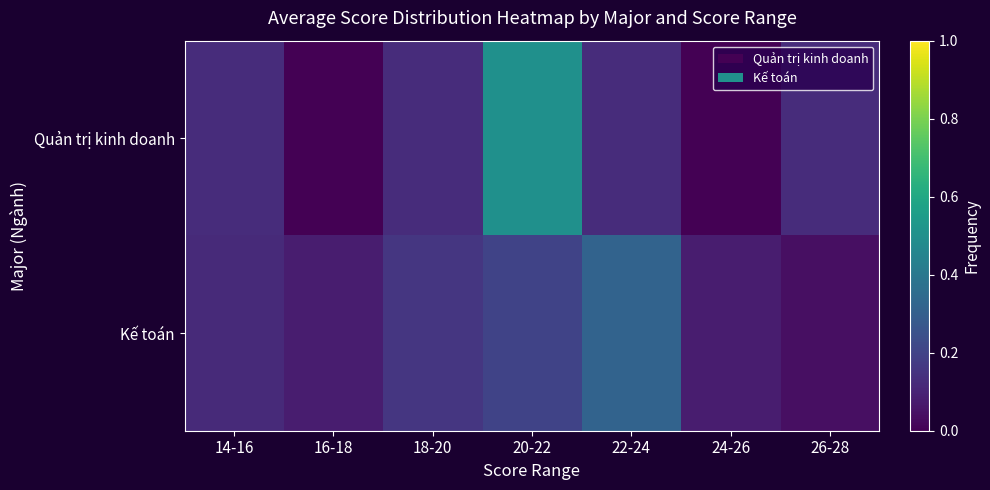

Reading right to left, extract all data points from this chart.

Quản trị kinh doanh: 26-28=0.1	24-26=0.0	22-24=0.1	20-22=0.5	18-20=0.1	16-18=0.0	14-16=0.1
Kế toán: 26-28=0.0	24-26=0.1	22-24=0.3	20-22=0.2	18-20=0.2	16-18=0.1	14-16=0.1